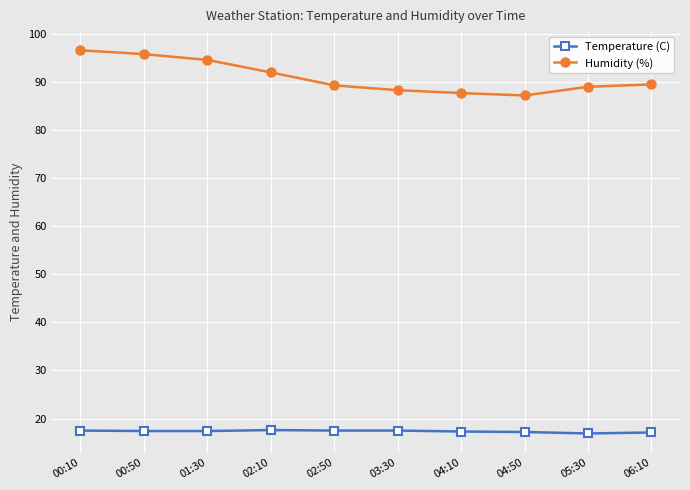

What is the label of the 2nd point from the left?

00:50